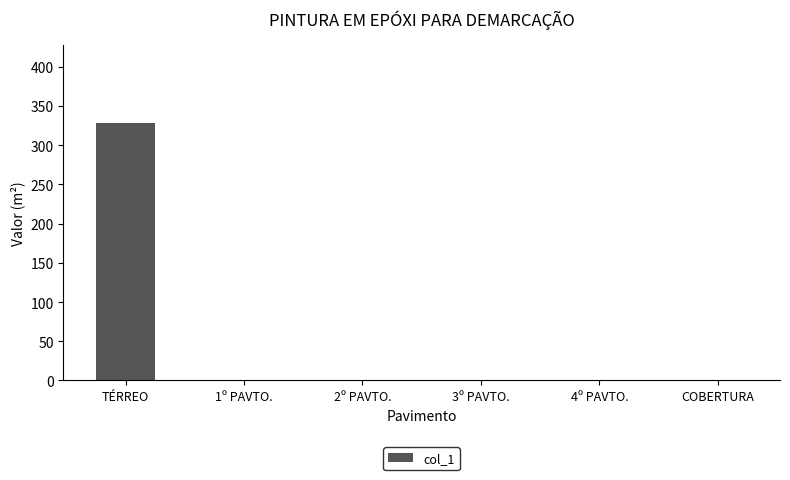

Reading left to right, extract all data points from this chart.

TÉRREO=328.6	1º PAVTO.=0.0	2º PAVTO.=0.0	3º PAVTO.=0.0	4º PAVTO.=0.0	COBERTURA=0.0